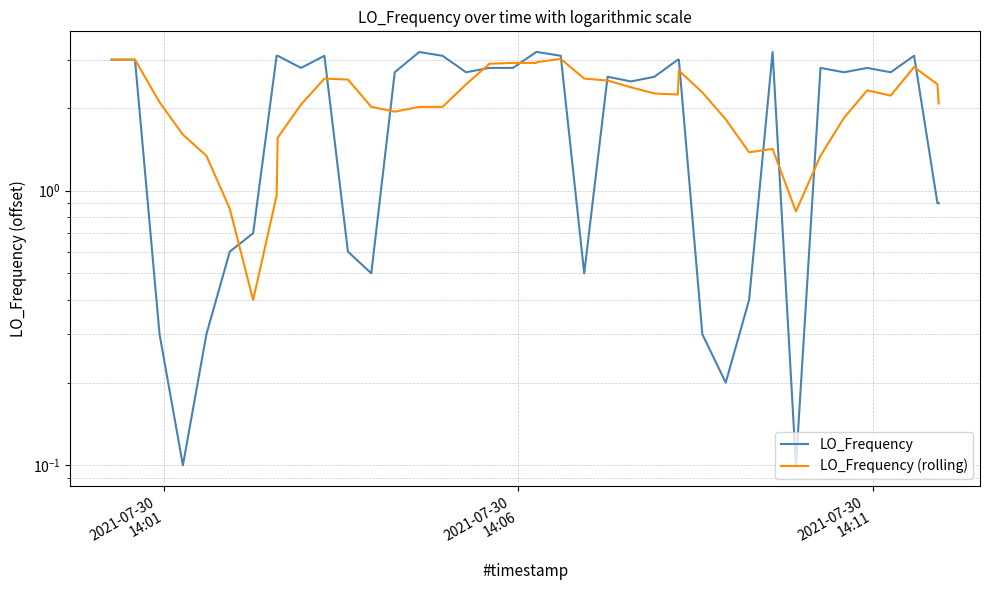

What are all the series names shown in the legend?

LO_Frequency, LO_Frequency (rolling)